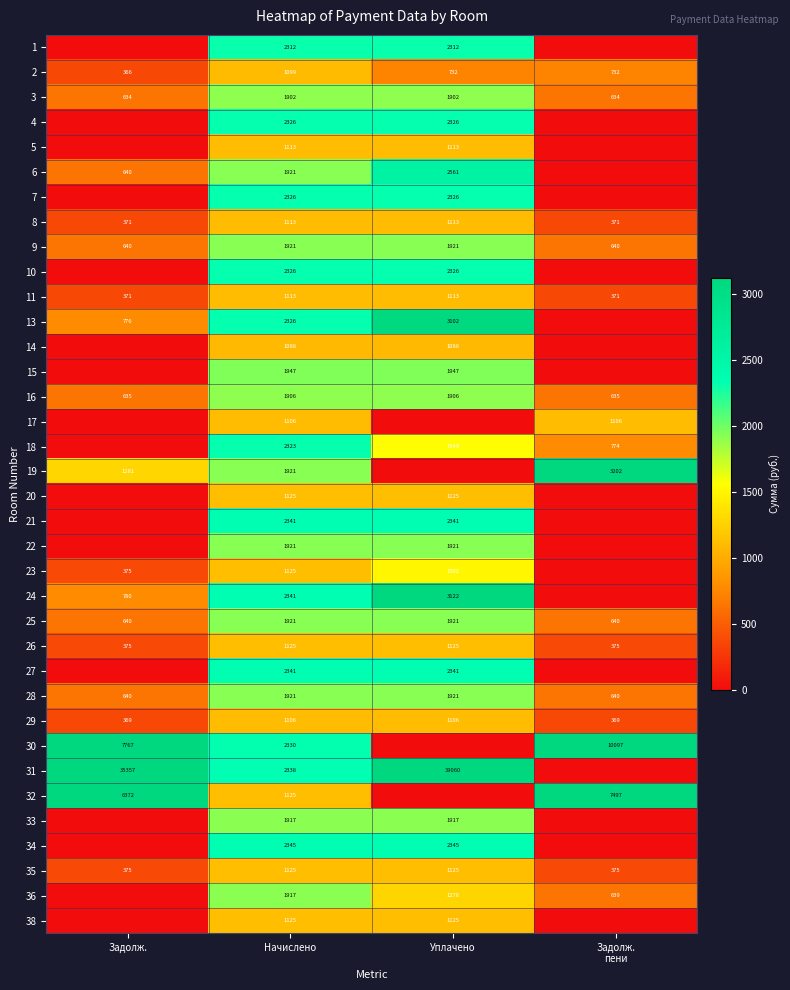

How many categories are shown in the chart?

4